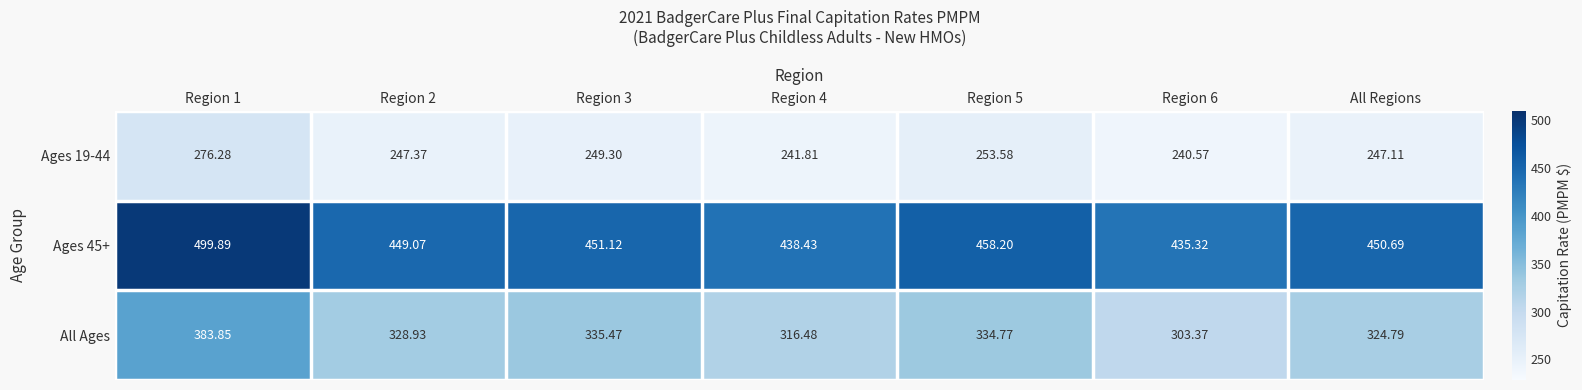

Rank the series at Region 4 from highest to lowest value.

Ages 45+, All Ages, Ages 19-44